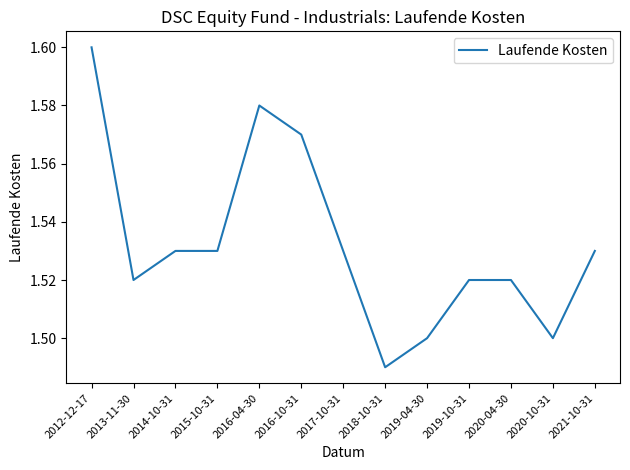

Is it true that the value at 2018-10-31 is 1.5?

True